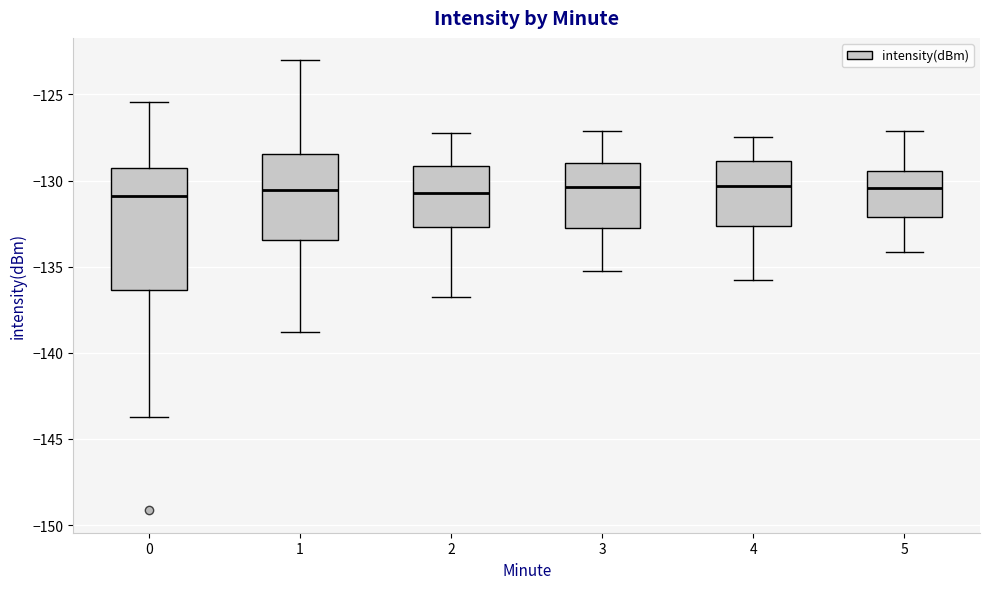

Reading left to right, transcribe this box plot: for each box, give where its median line is, the range the box spans, and where its two whiskers end, as read against the y-axis. The values are not printed on the chart, so give them approximately, as read against the axis.

0: median -131.0, box -136.5 to -129.5, whiskers -143.5 to -125.5
1: median -130.5, box -133.5 to -128.5, whiskers -139.0 to -123.0
2: median -130.5, box -132.5 to -129.0, whiskers -137.0 to -127.0
3: median -130.5, box -133.0 to -129.0, whiskers -135.0 to -127.0
4: median -130.5, box -132.5 to -129.0, whiskers -136.0 to -127.5
5: median -130.5, box -132.0 to -129.5, whiskers -134.0 to -127.0